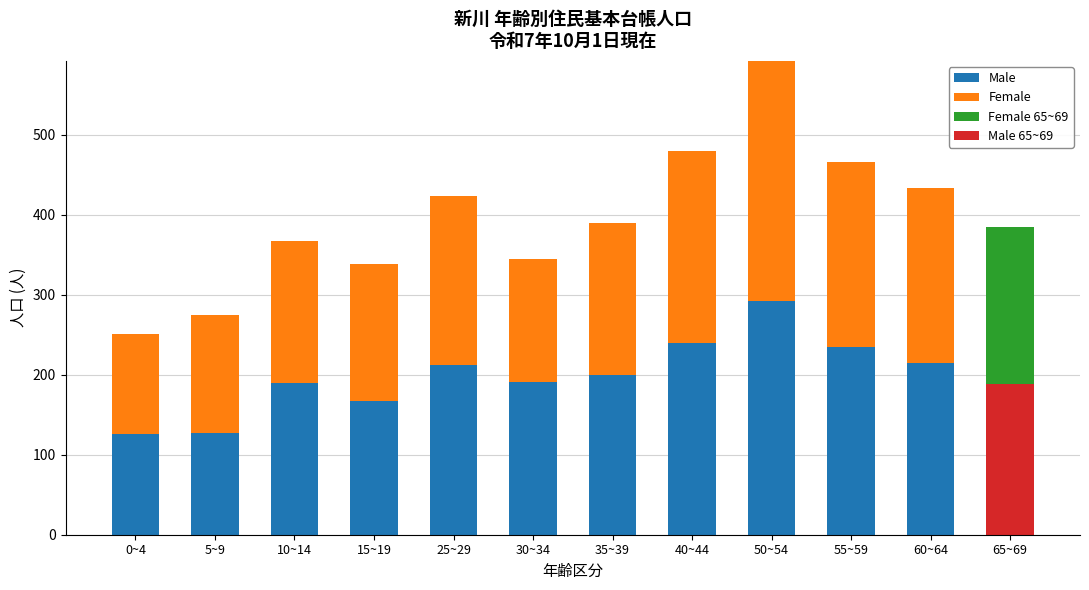

What is the label of the 6th bar from the right?

35~39